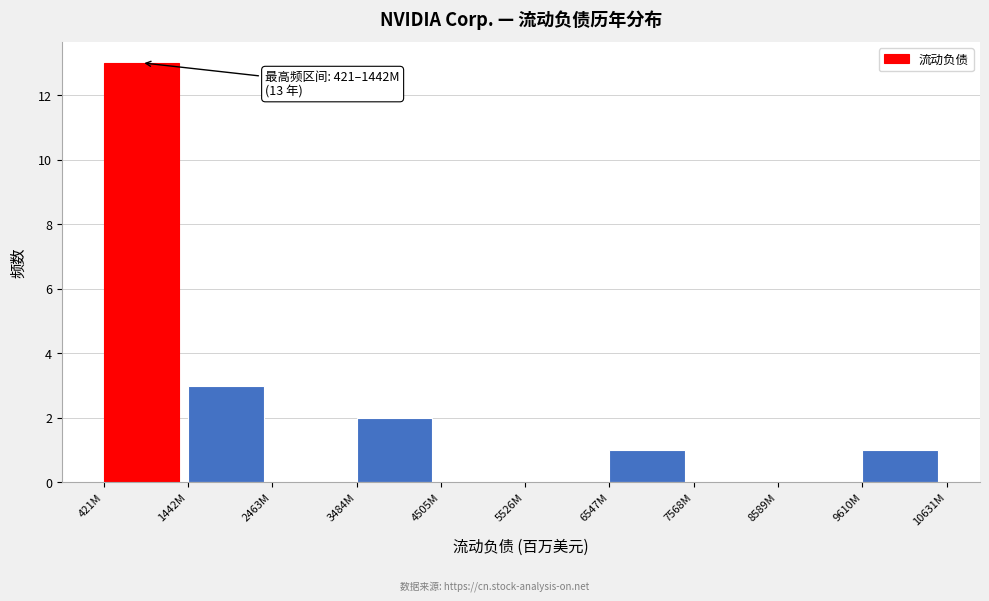

Reading right to left, what are all the values shown in this chart?

9610M=1	8589M=0	7568M=0	6547M=1	5526M=0	4505M=0	3484M=2	2463M=0	1442M=3	421M=13